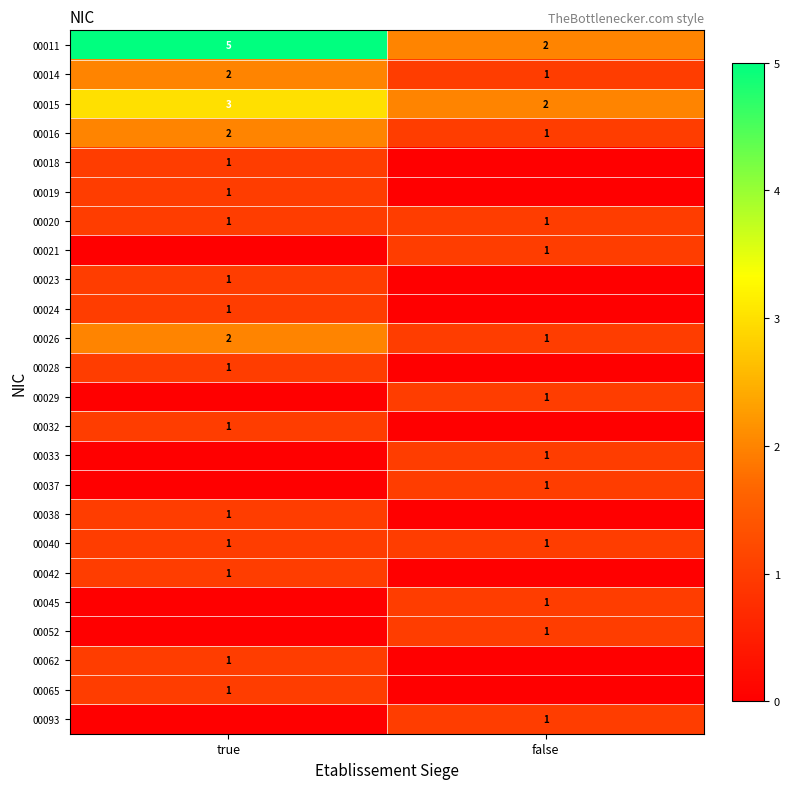

List the labels in order of 00026 value, smallest first.

false, true